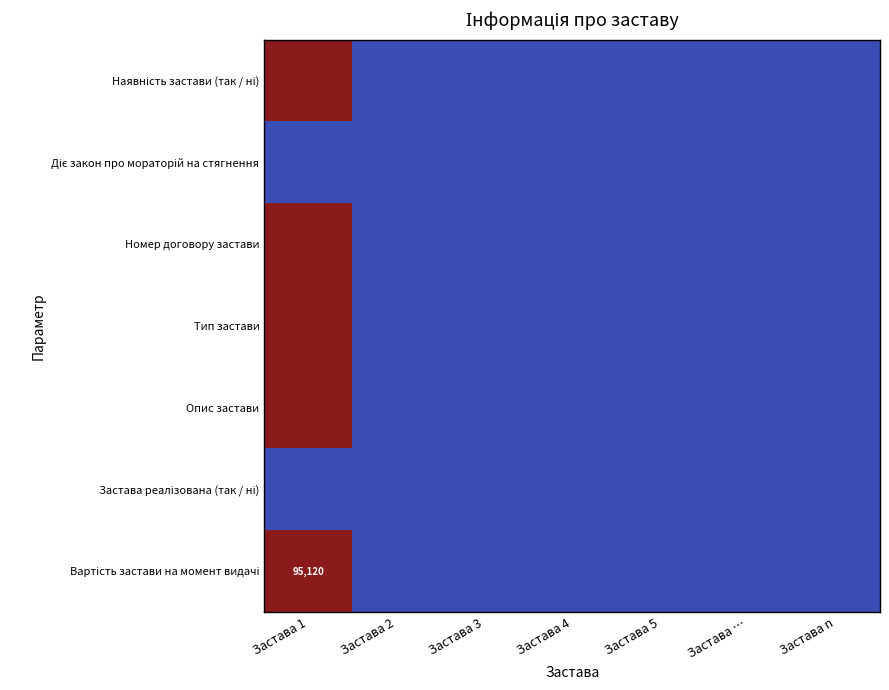

Count the number of data series in this chart.

7